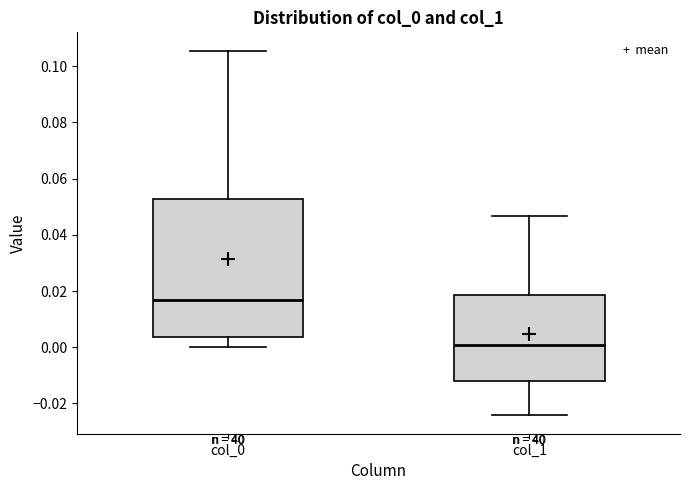

Reading left to right, read every box against the y-axis: the position of its median line, the range the box covers, and the ends of its whiskers. The values are not printed on the chart, so give them approximately, as read against the axis.

col_0: median 0.016, box 0.004 to 0.052, whiskers 0.000 to 0.106
col_1: median 0.000, box -0.012 to 0.018, whiskers -0.024 to 0.046